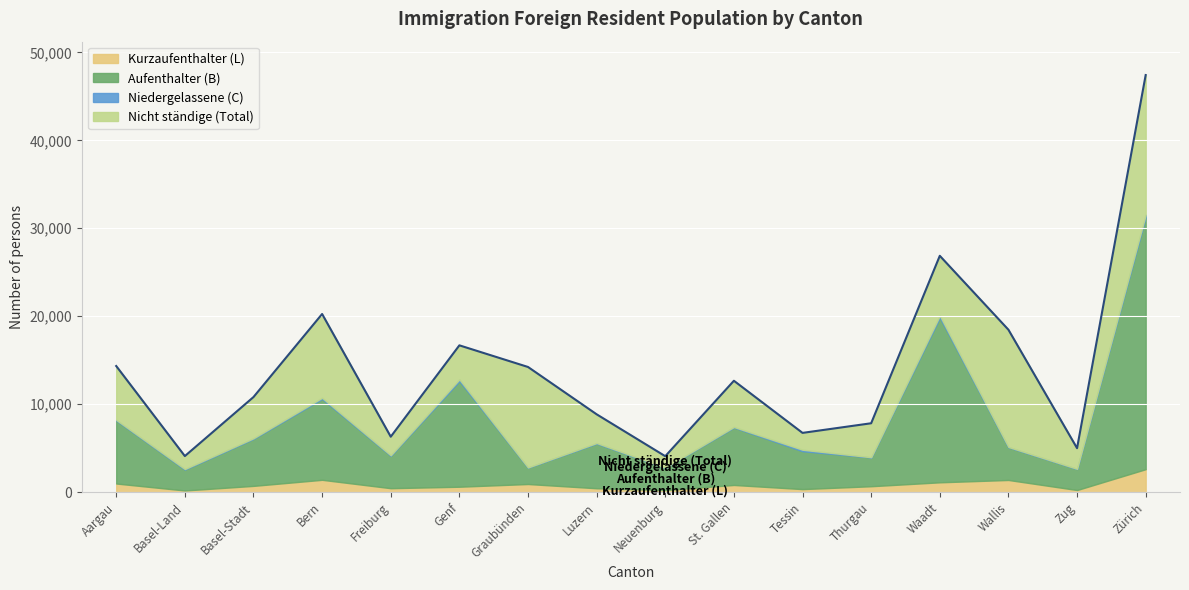

At which category does Aufenthalter (B) reach its first local valley?

Basel-Land